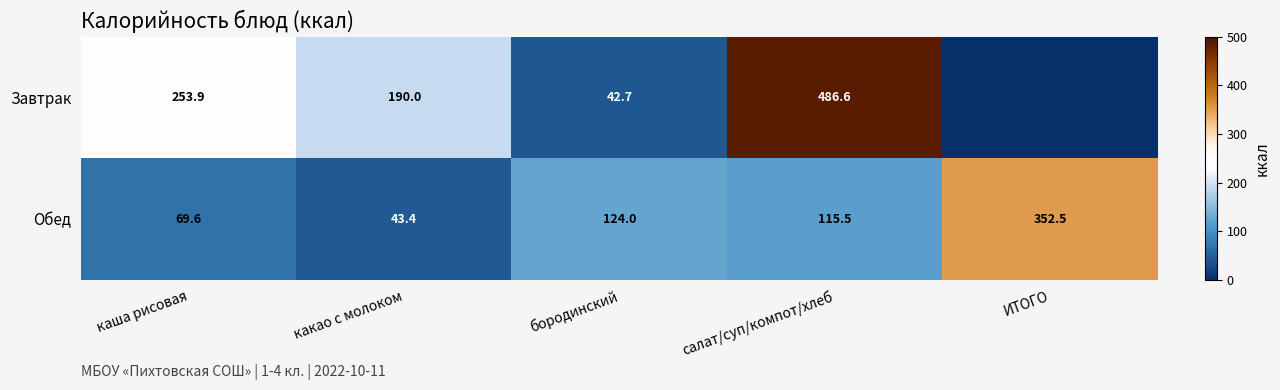

What is the sum of the Обед values at бородинский and какао с молоком?

167.4